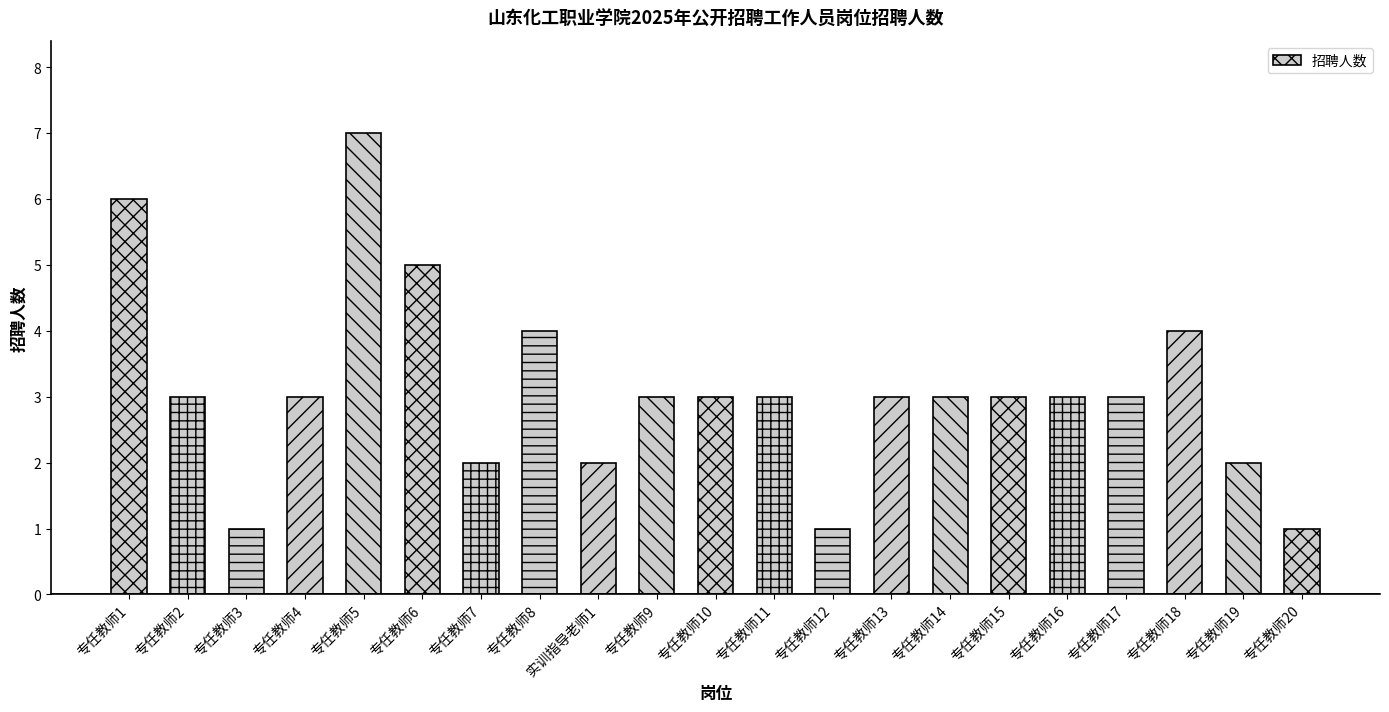

What is the difference between the maximum and second lowest values?

6